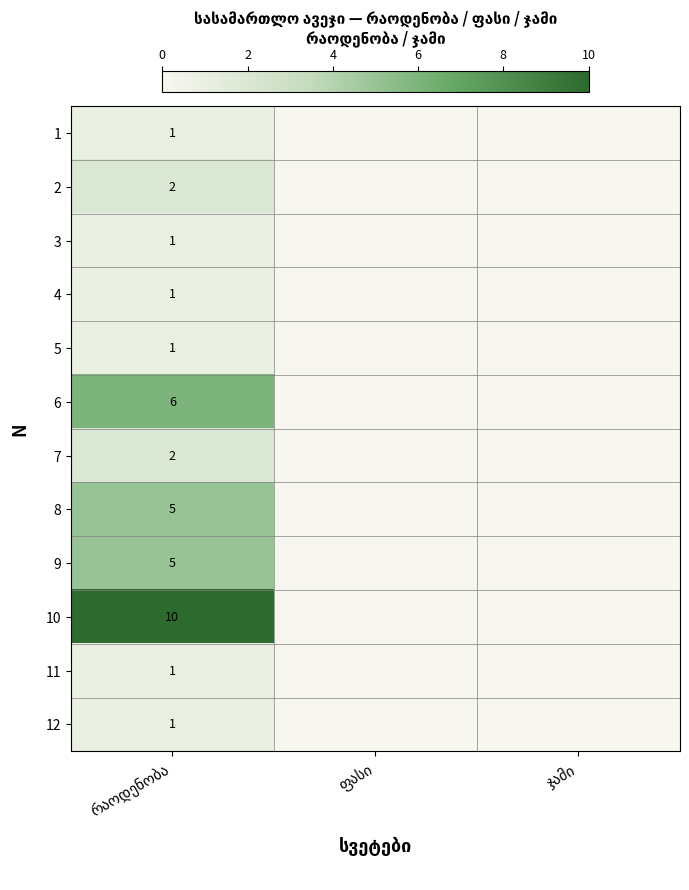

Rank the series by their maximum value, from highest to lowest.

10, 6, 8, 9, 2, 7, 1, 3, 4, 5, 11, 12